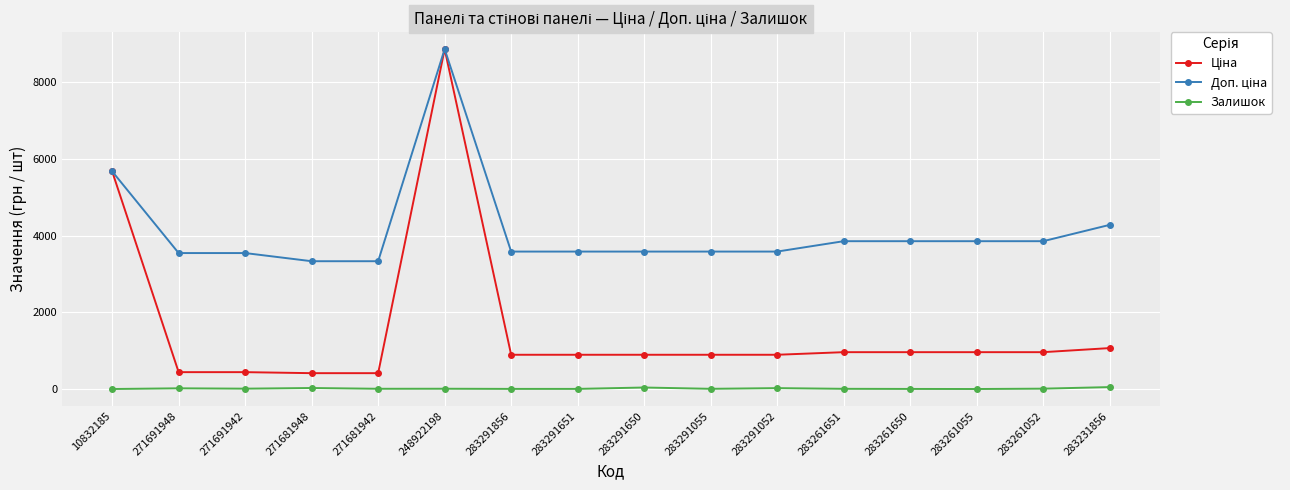

At which category is the sum across all series the highest?

248922198